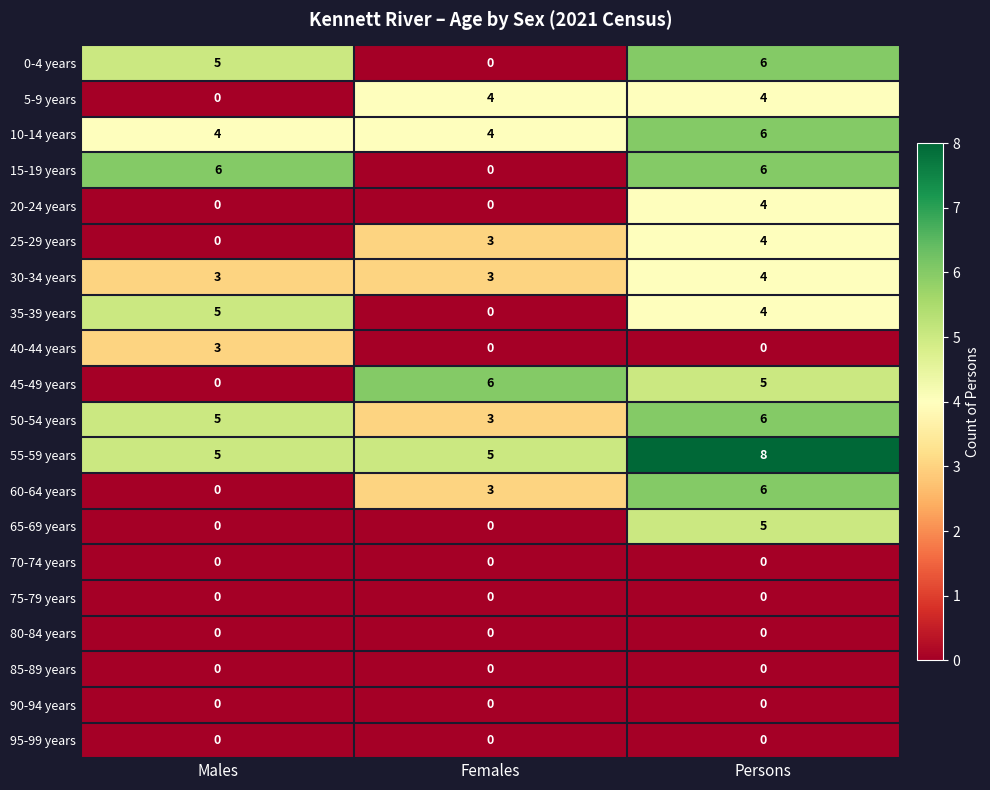

What is the sum of all 45-49 years values?

11